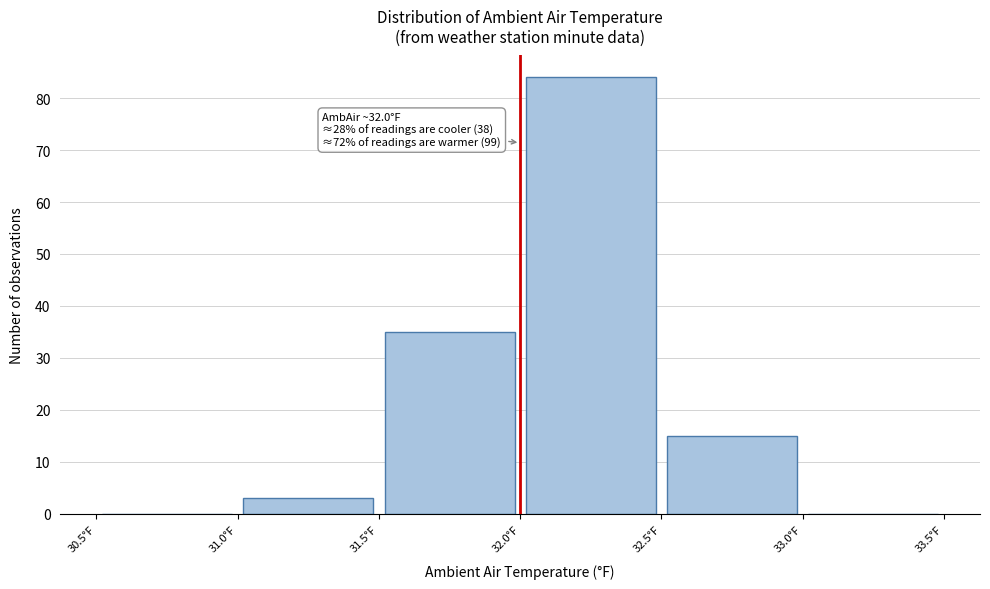

Over which range of the x-axis is the bar tallest?

32.0 to 32.5